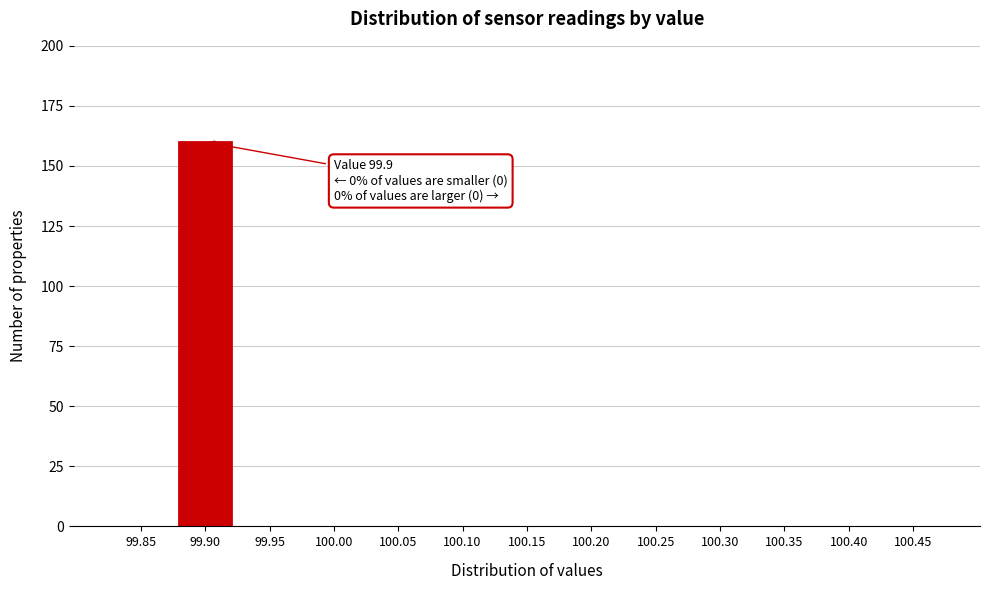

Reading left to right, what are all the values shown in this chart?

99.85=0	99.90=160	99.95=0	100.00=0	100.05=0	100.10=0	100.15=0	100.20=0	100.25=0	100.30=0	100.35=0	100.40=0	100.45=0